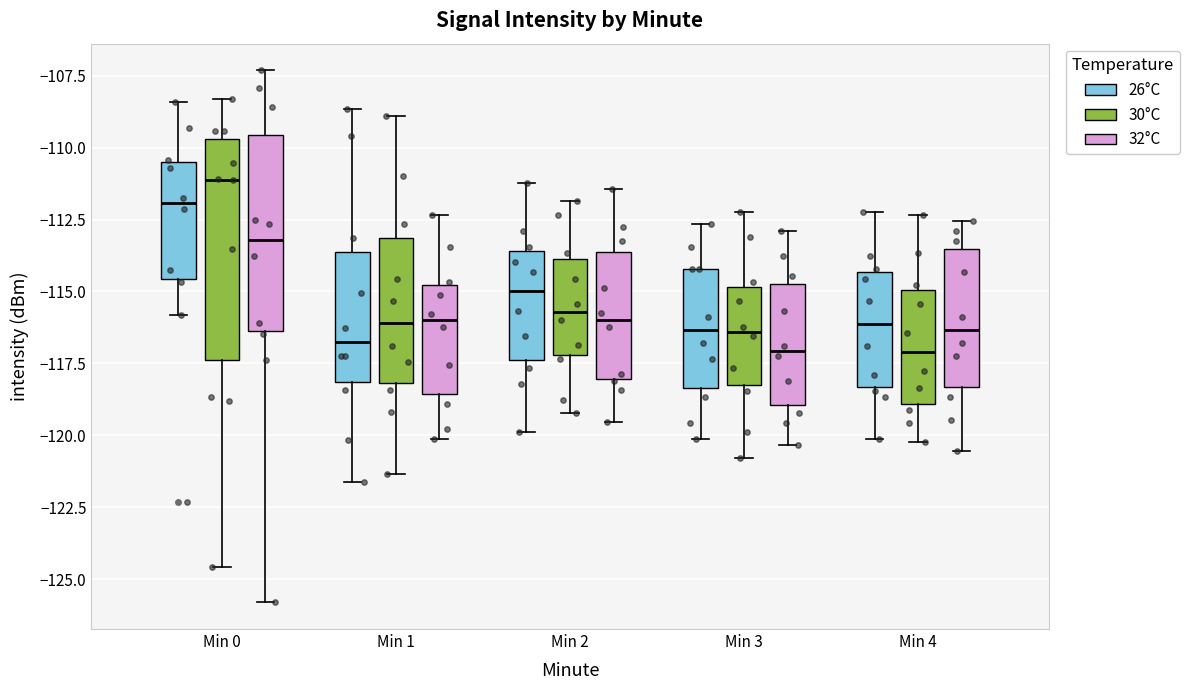

Which box has the highest median line?

Min 0 (30°C)